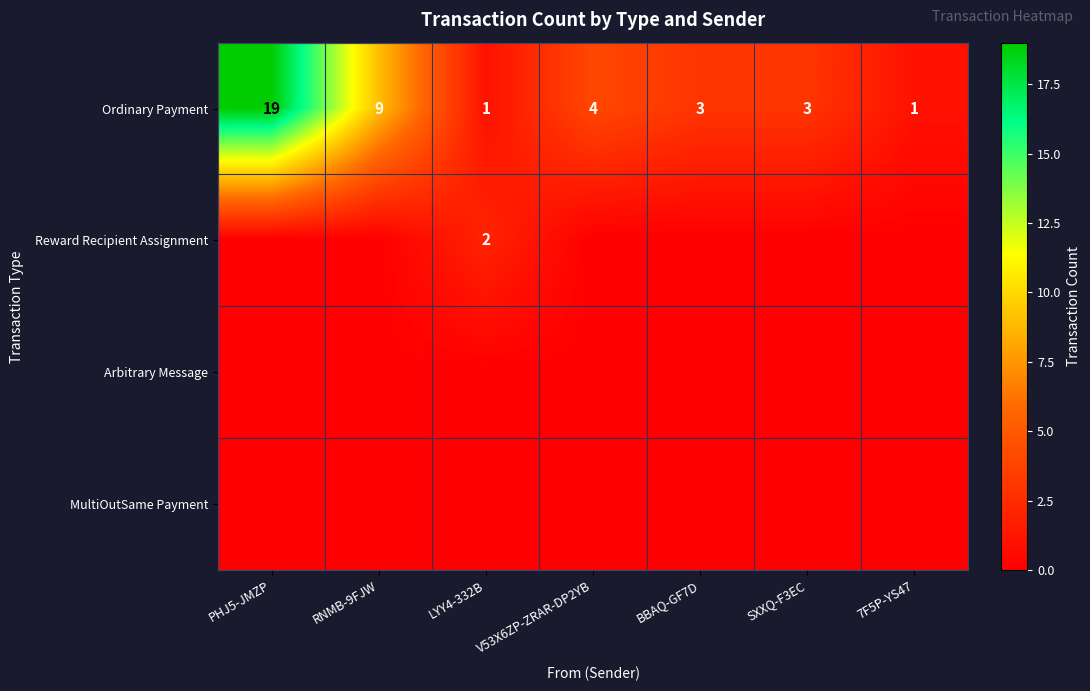

What is the sum of the Ordinary Payment values at 7F5P-YS47 and V53X6ZP-ZRAR-DP2YB?

5